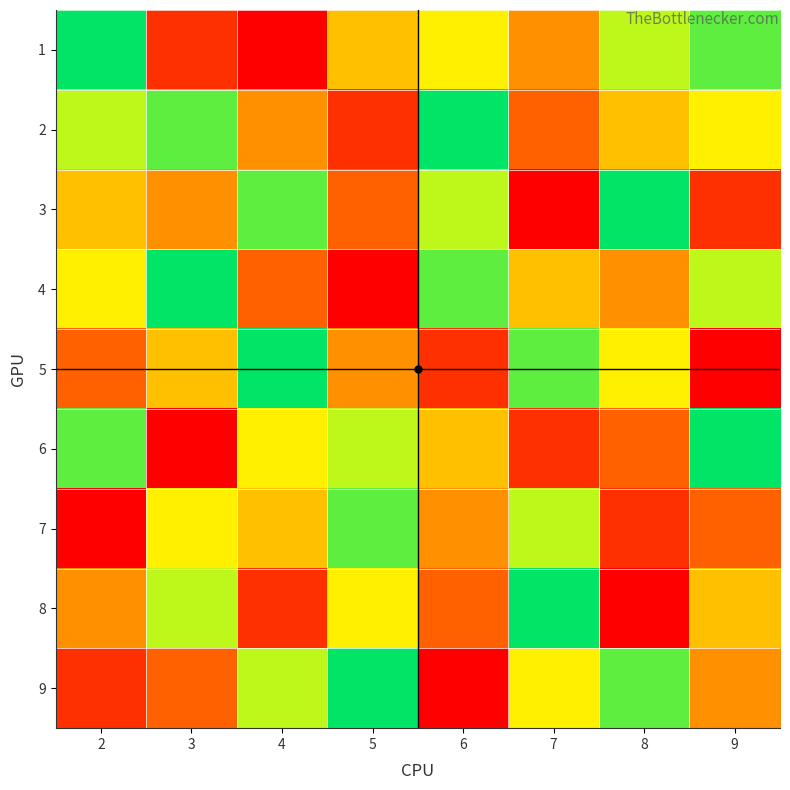

How many series are shown in this chart?

9